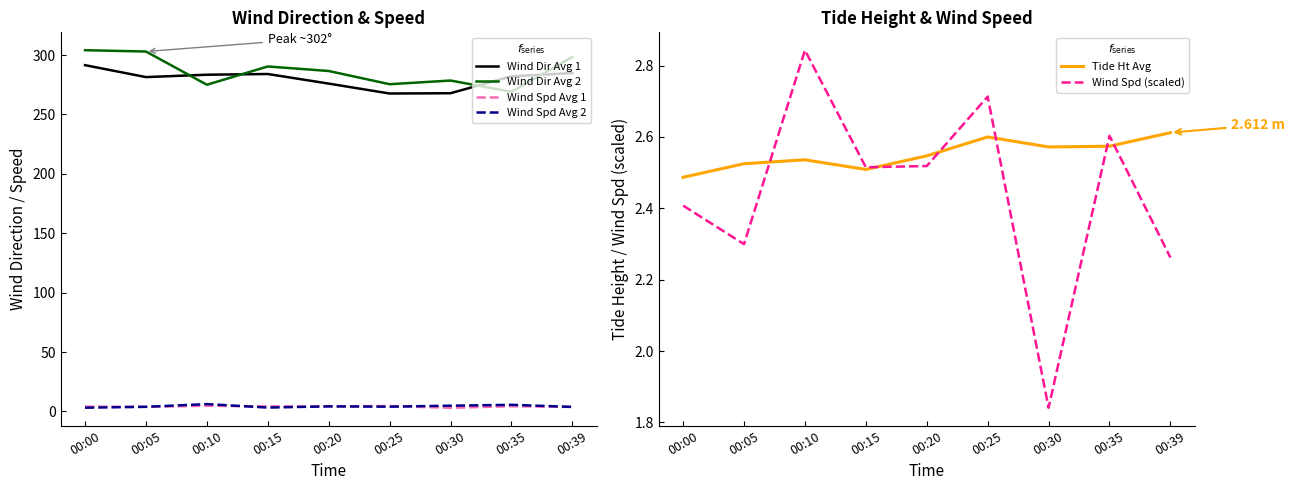

Where is the first local minimum for Wind Spd Avg 2?

00:15